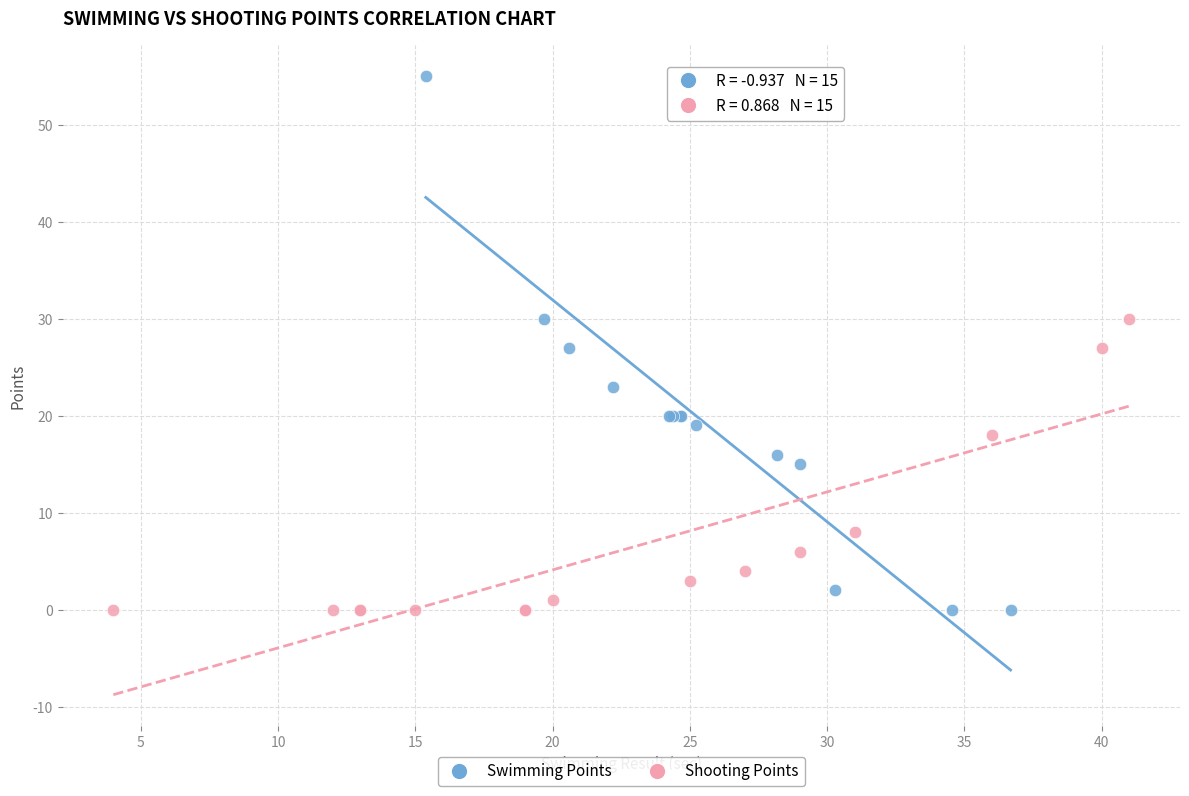

Which series has the widest spread of Y values?

Swimming Points